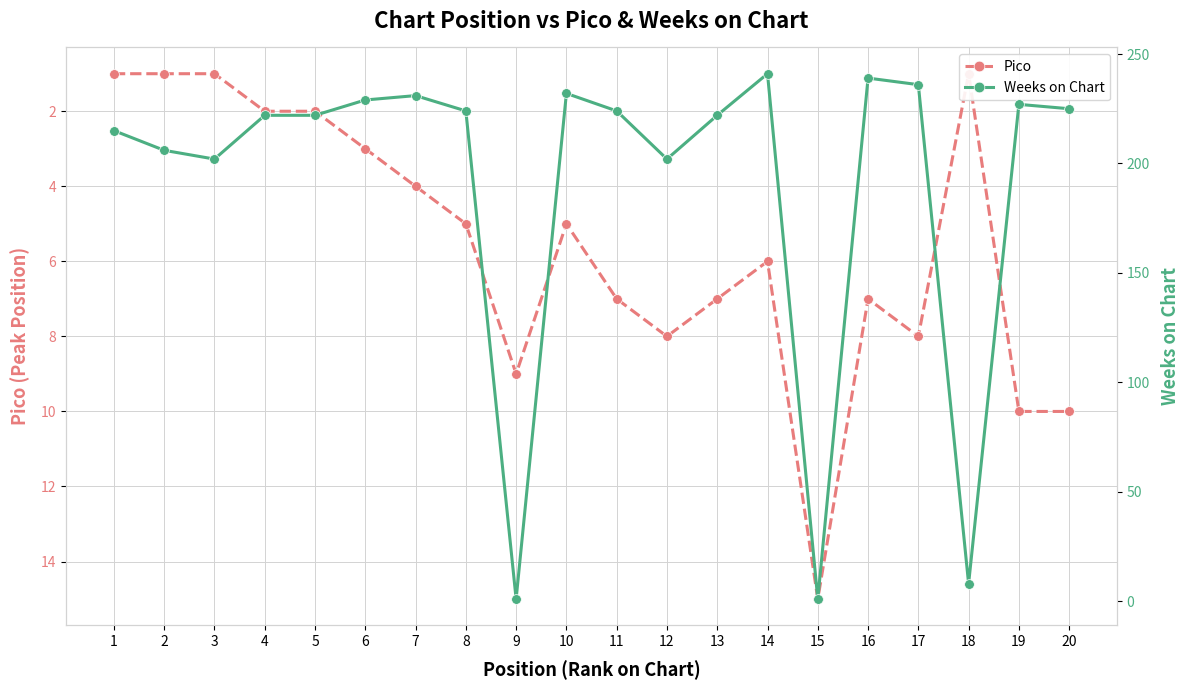

At 9, list the series in order from largest to smallest.

Pico, Weeks on Chart